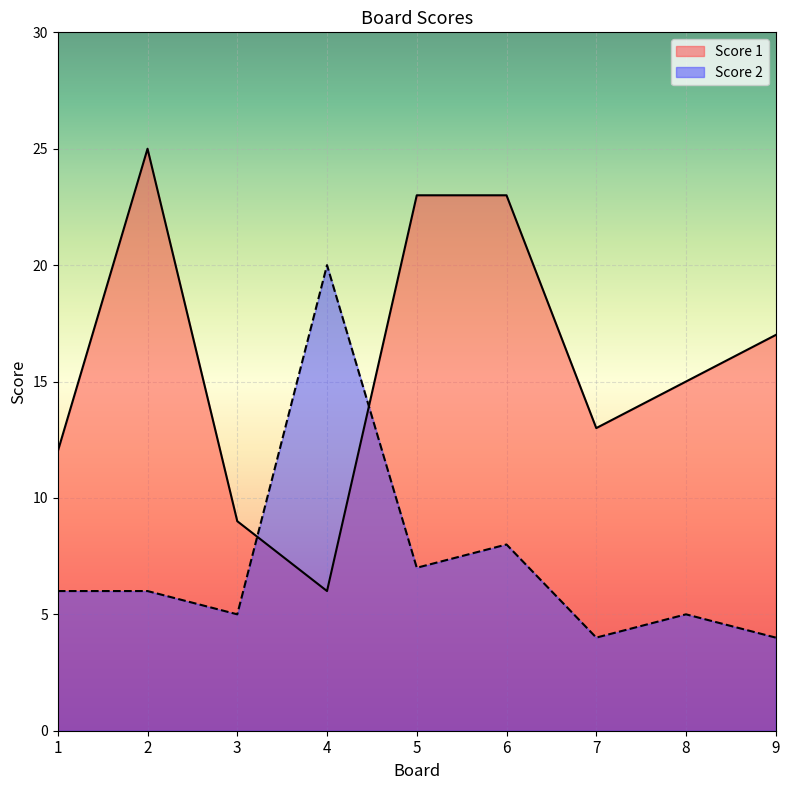

What is the difference between the second highest and second lowest values in the Score 1 series?

14